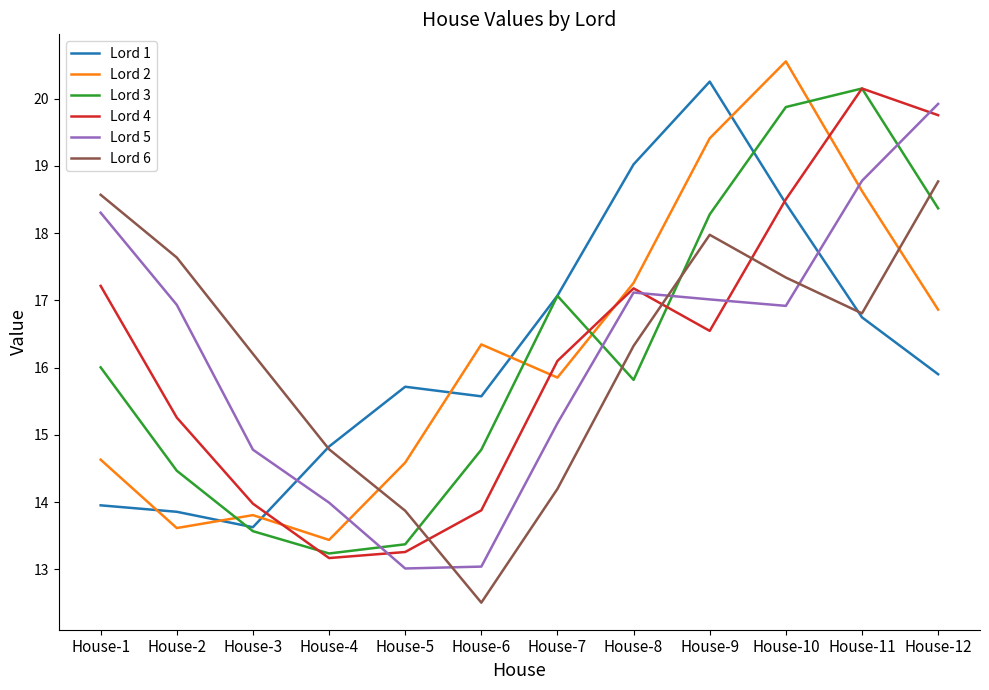

What is the minimum value shown in the chart?

12.5